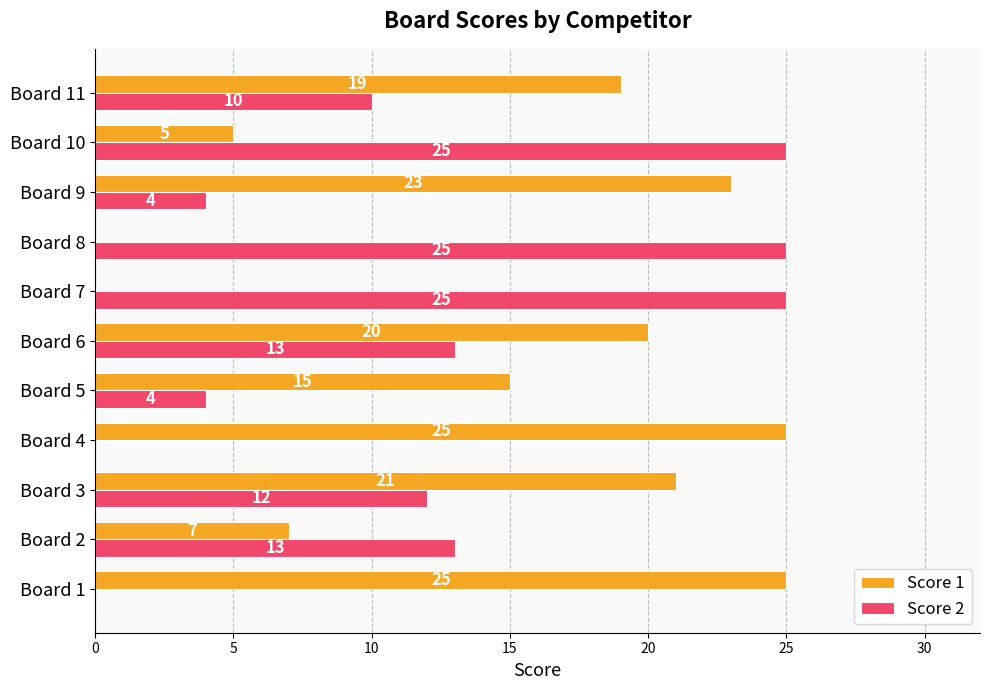

The value of Score 2 at Board 8 is 25. True or false?

True